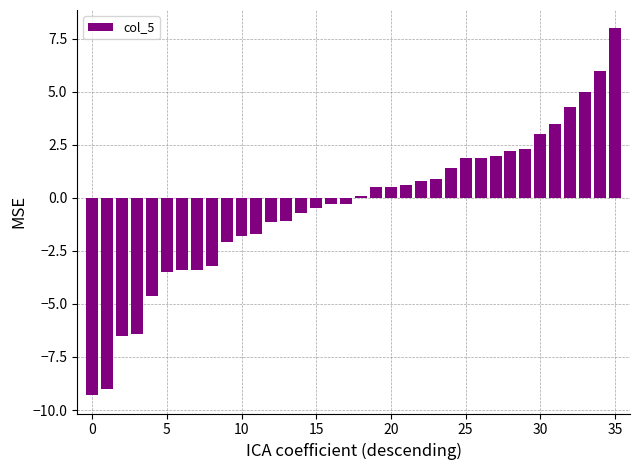

What is the difference between the maximum and minimum values?

17.3